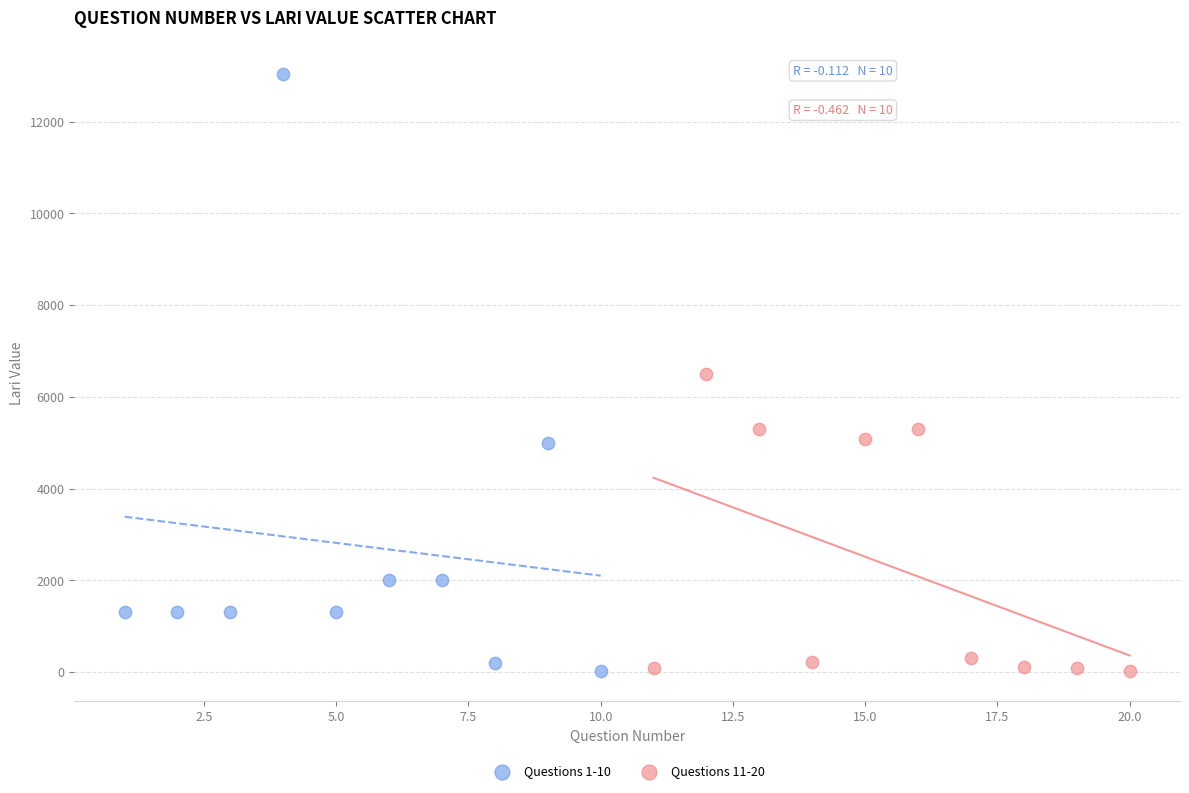

Which series contains the highest Y value?

Questions 1-10